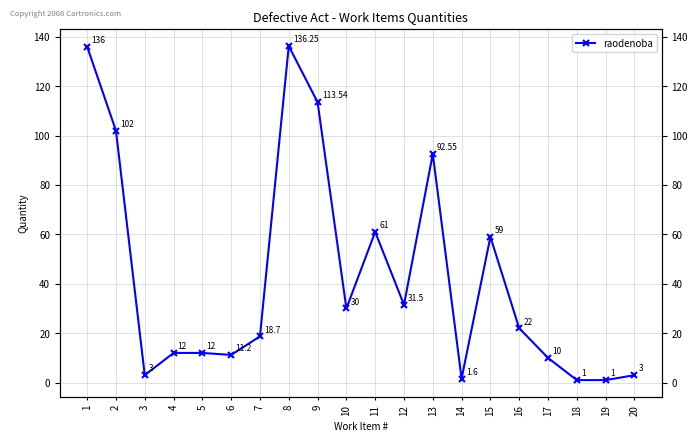

Reading right to left, extract all data points from this chart.

3.0	1.0	1.0	10.0	22.0	59.0	1.6	92.5	31.5	61.0	30.0	113.5	136.2	18.7	11.2	12.0	12.0	3.0	102.0	136.0